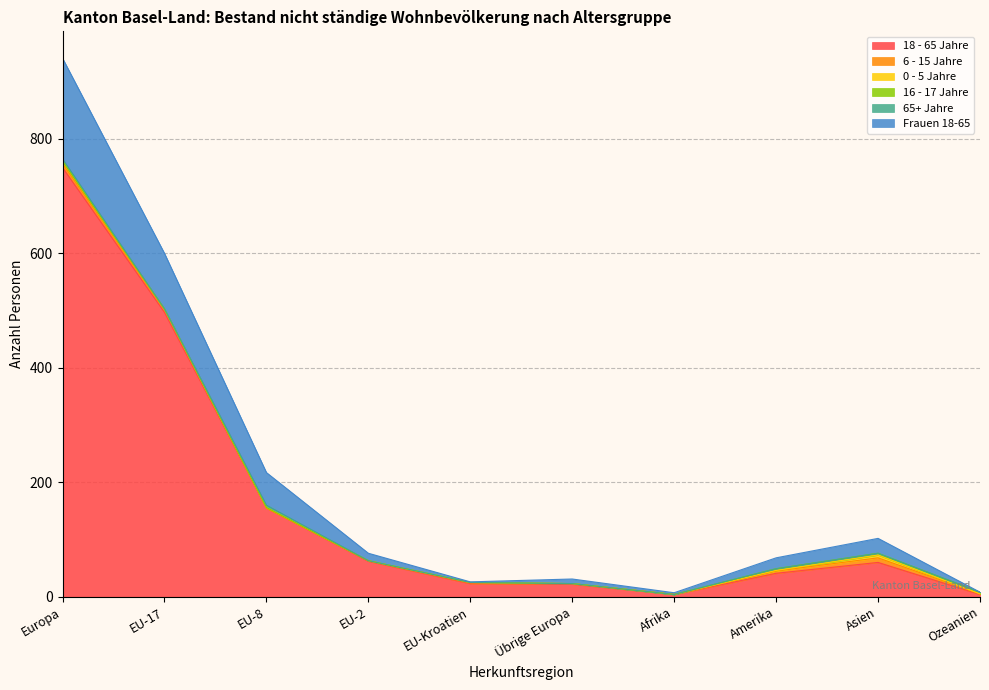

What is the sum of all 16 - 17 Jahre values?

9